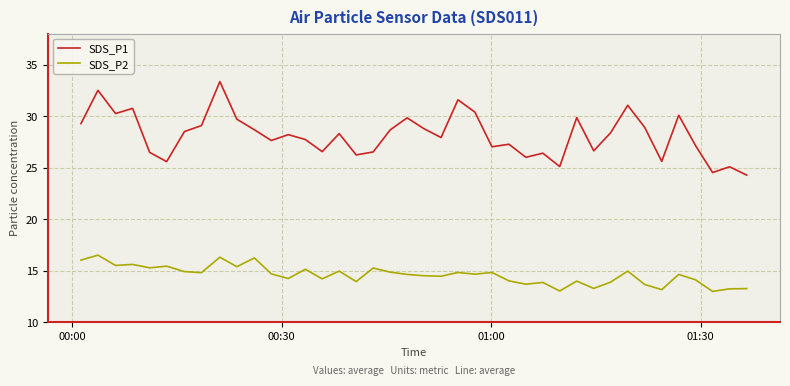

What is the highest value of the SDS_P2 series?

16.5